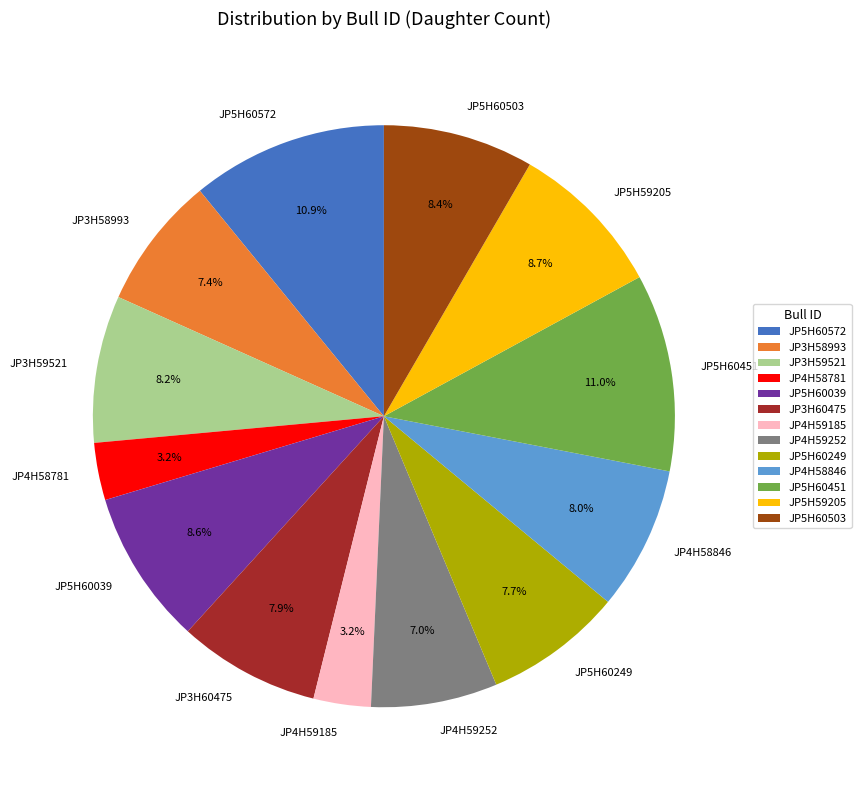

Does JP3H59521 account for over 50% of the chart?

No